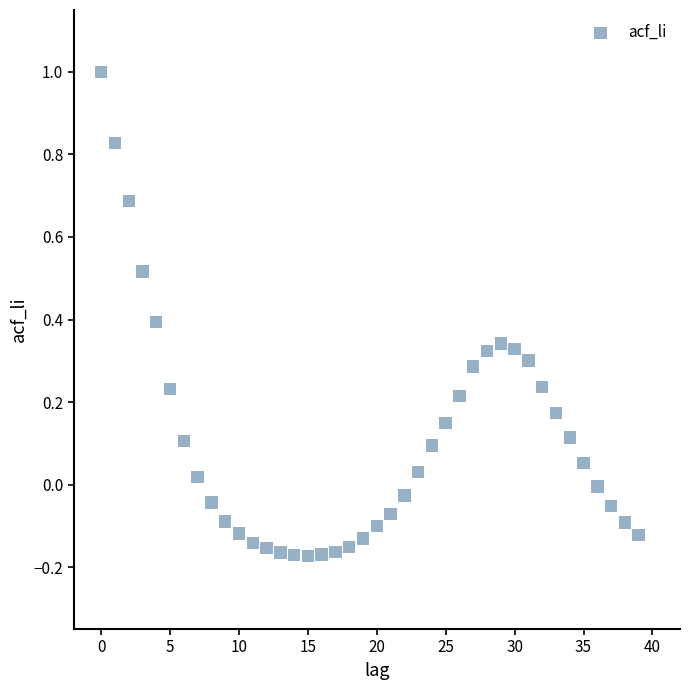

How many points are shown in the scatter plot?

40